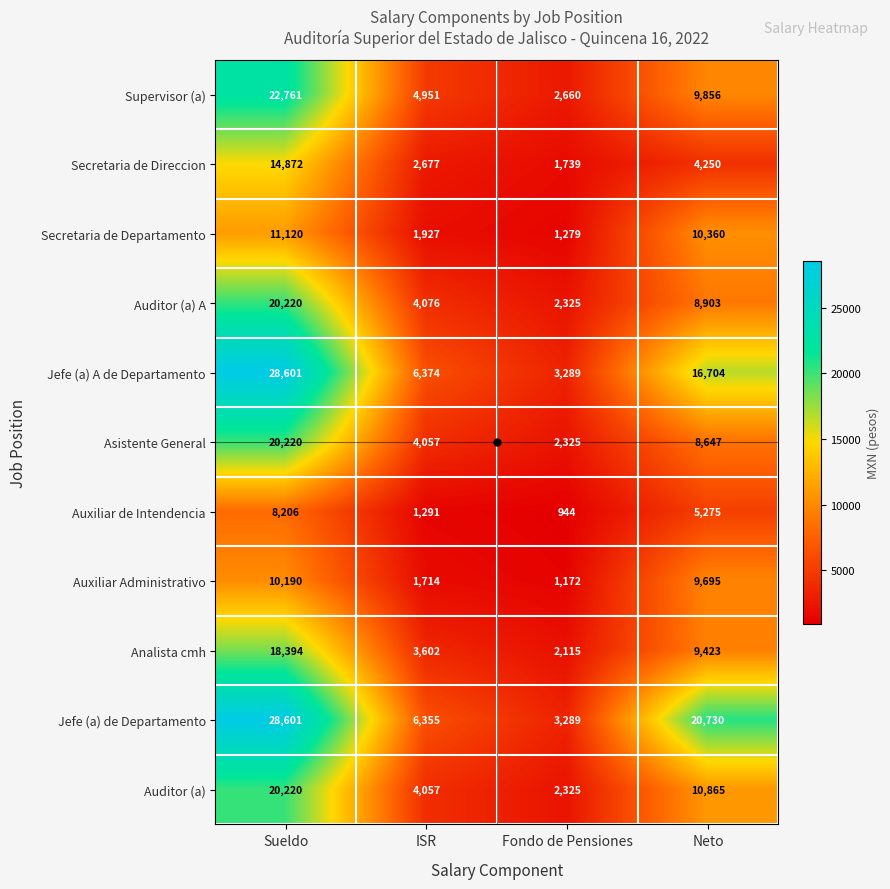

Count the number of categories in the chart.

4